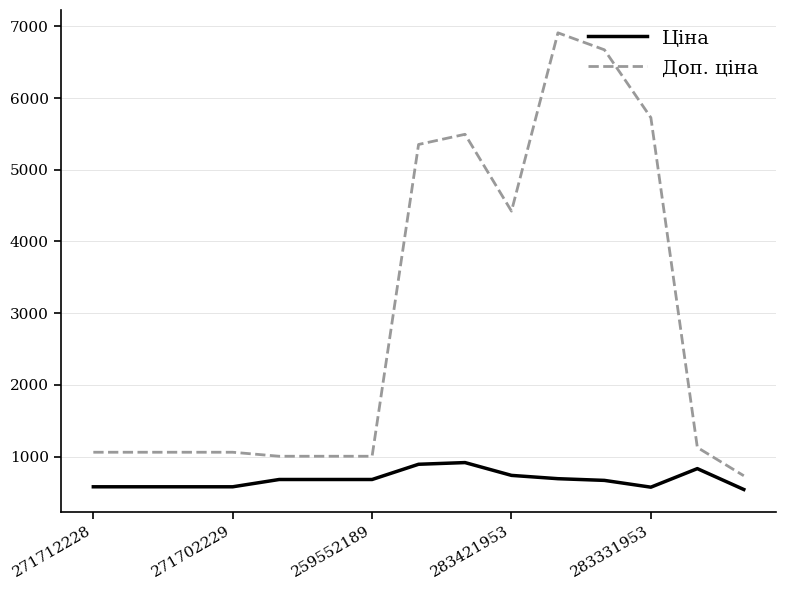

What is the difference between the maximum and minimum values in the Доп. ціна series?

6178.3